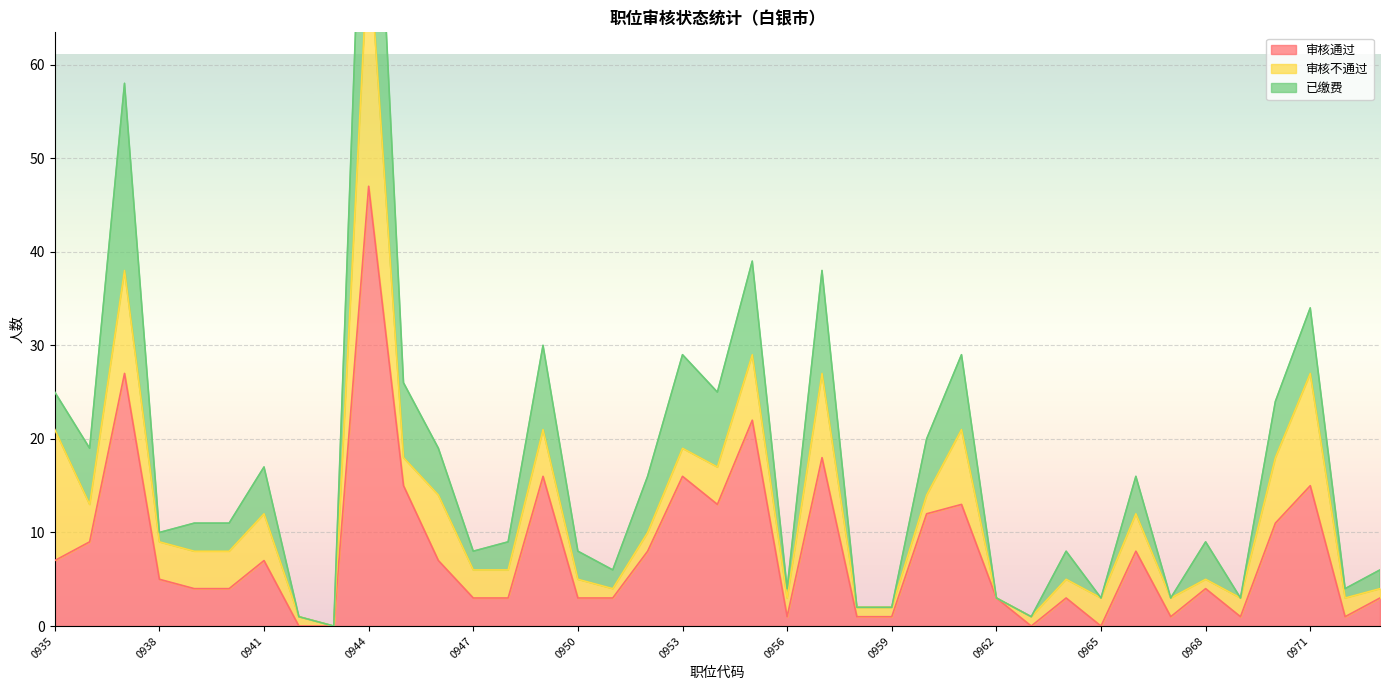

In 已缴费, how many points are higher than both neighbors (excluding endpoints)?

12